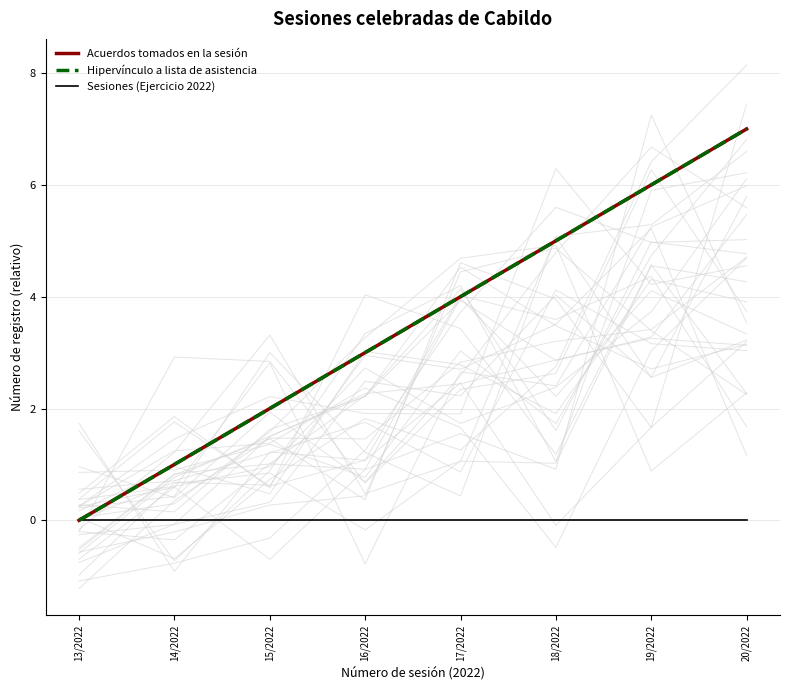

Which series changed the most between 16/2022 and 18/2022?

Acuerdos tomados en la sesión